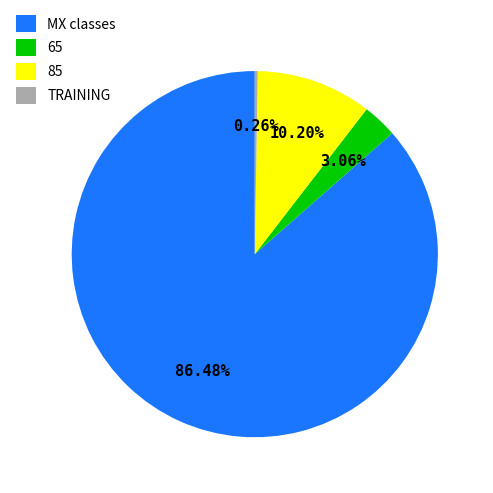

To the nearest percent, what is the average slice percentage?

25%